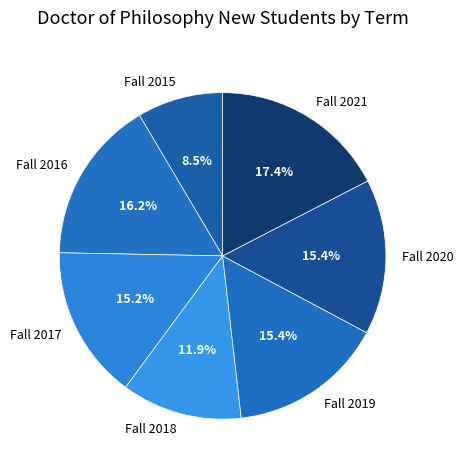

Is there a majority slice in this chart?

No